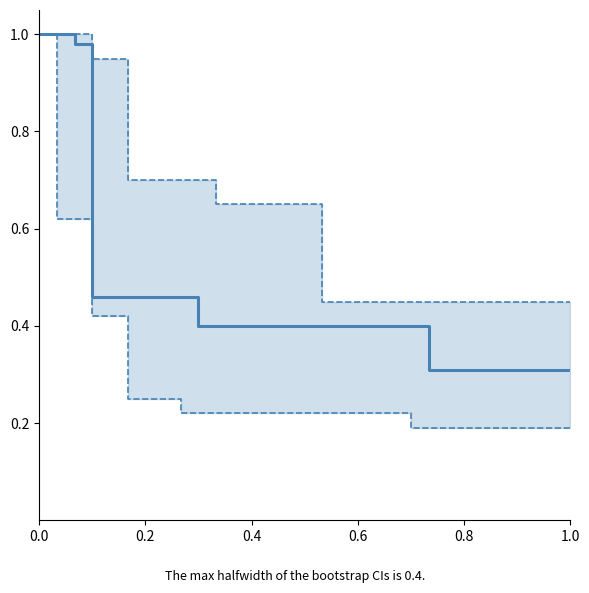

What are all the series names shown in the legend?

upper_ci, lower_ci, median